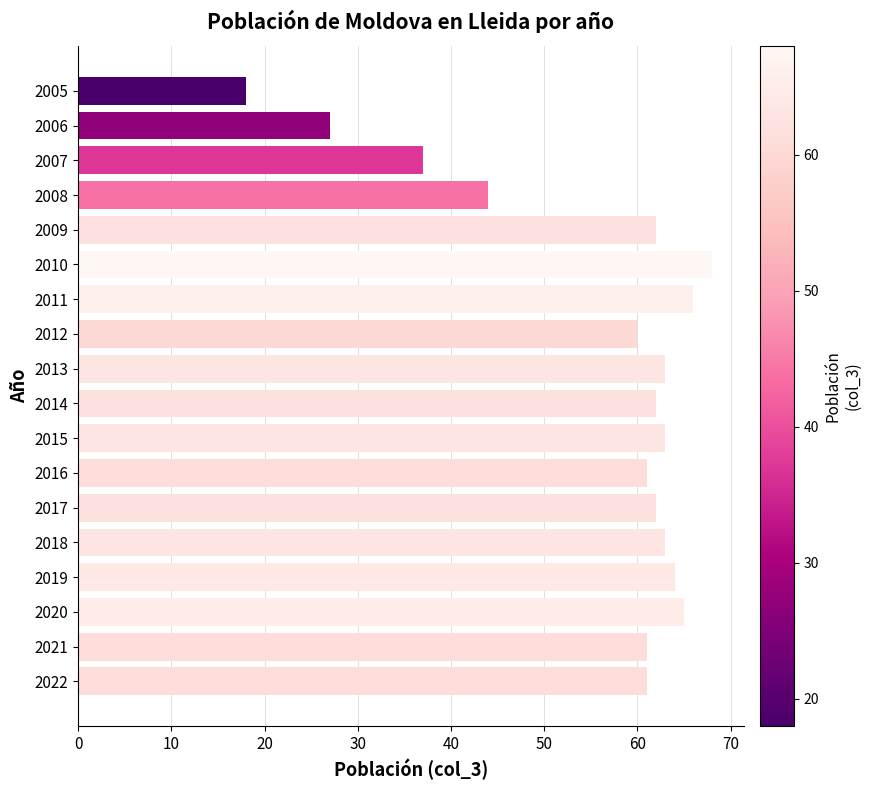

The chart shows a value of 18 at 2012. True or false?

False